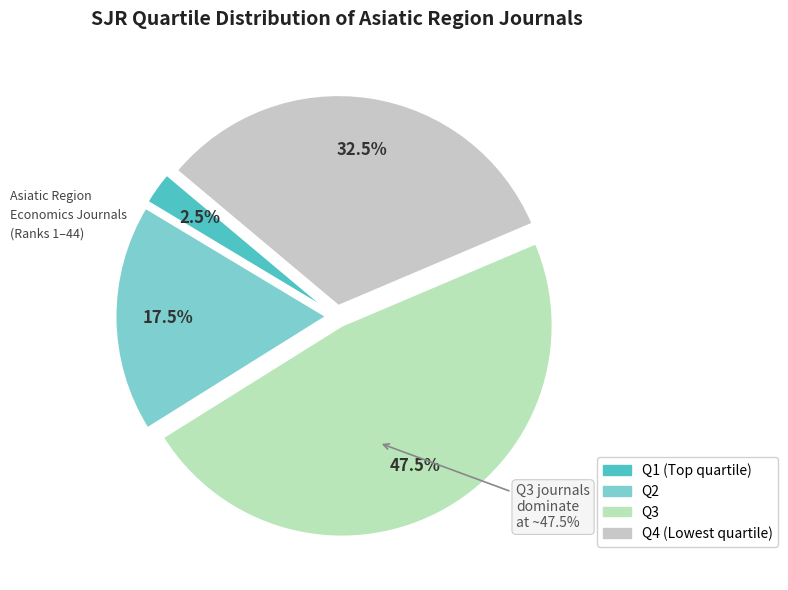

To the nearest percent, what is the difference between the largest and smallest slice percentages?

45%